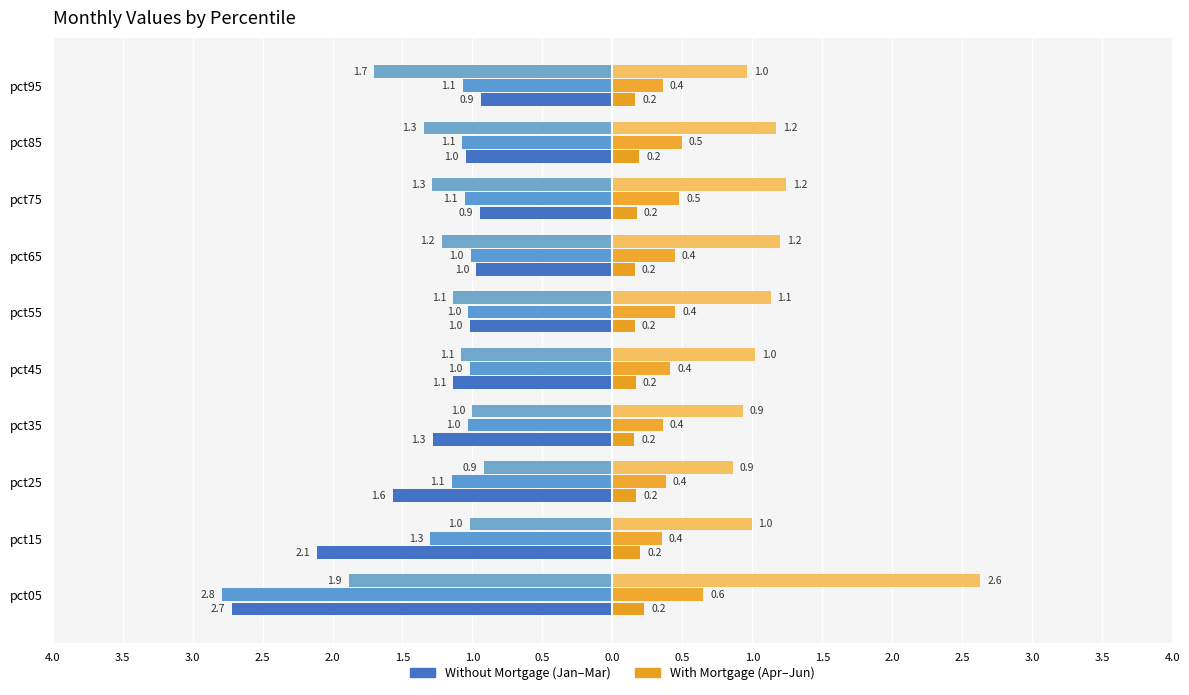

Is the value of Jan (Without Mortgage) at pct05 greater than the value of Apr (With Mortgage) at pct35?

No